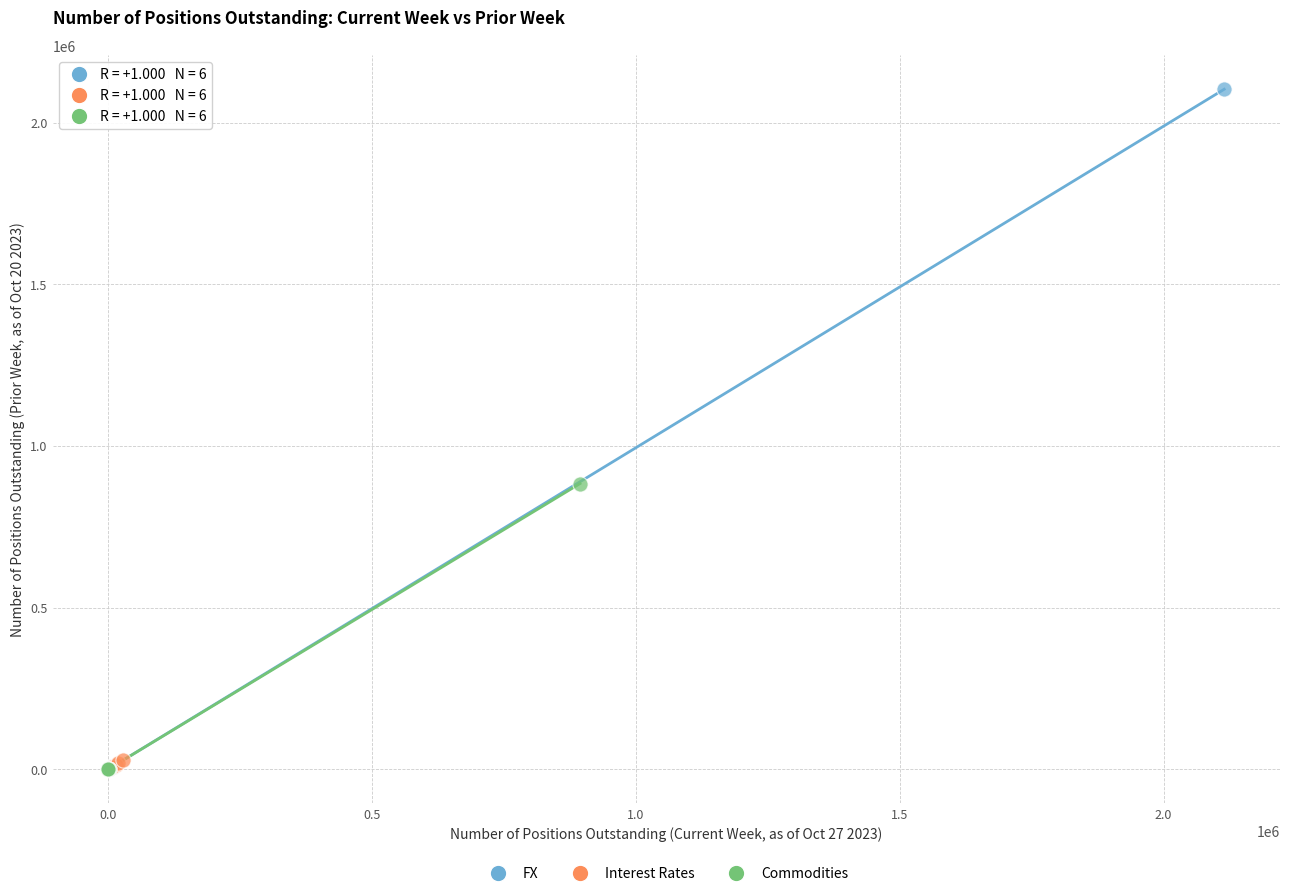

Which series has the largest Y range (max minus min)?

FX